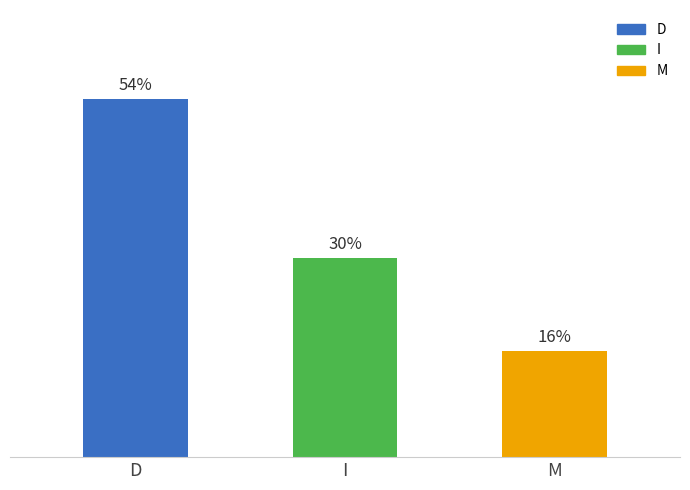

What is the label of the 3rd bar from the right?

D